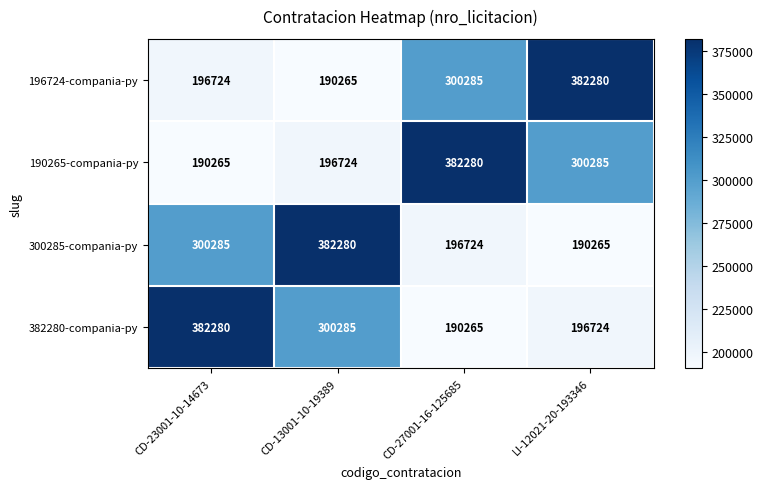

What is the total value across all series at LI-12021-20-193346?

1069554